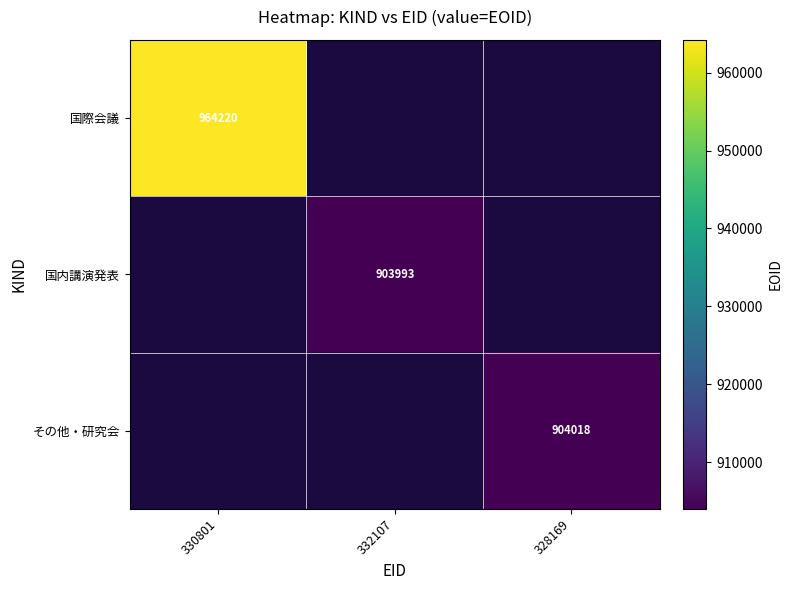

The value of その他・研究会 at 328169 is 904018. True or false?

True